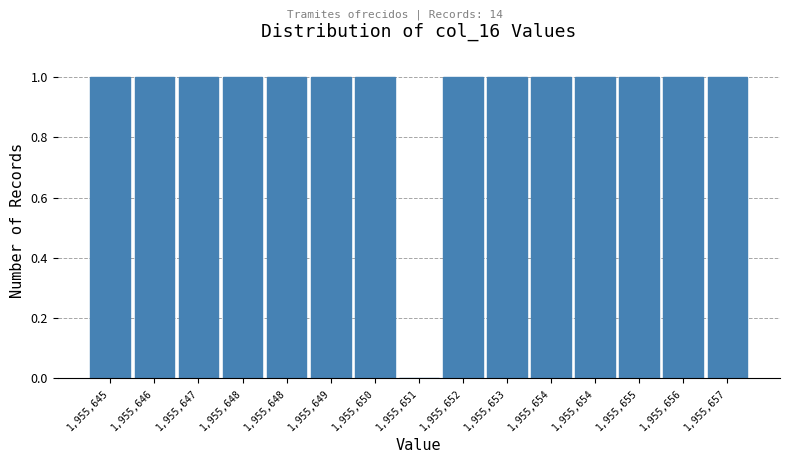

How many values are above zero?

14